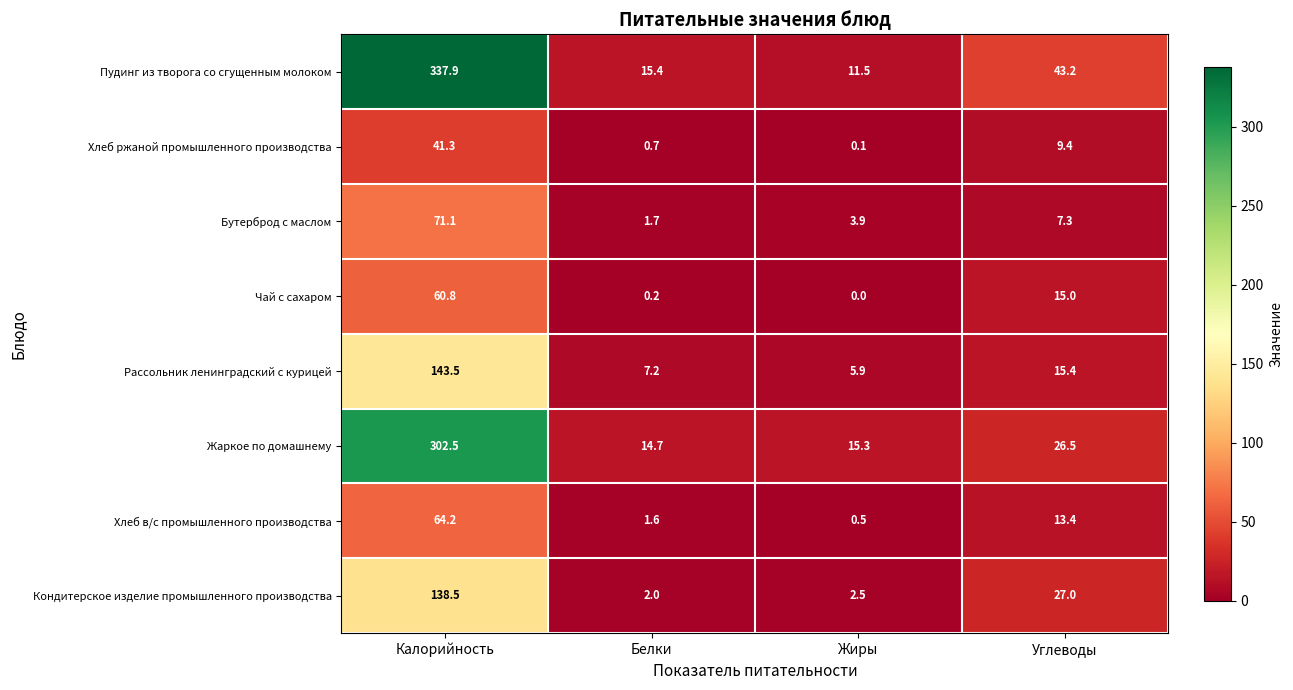

At which category does the chart reach its minimum across all series?

Жиры